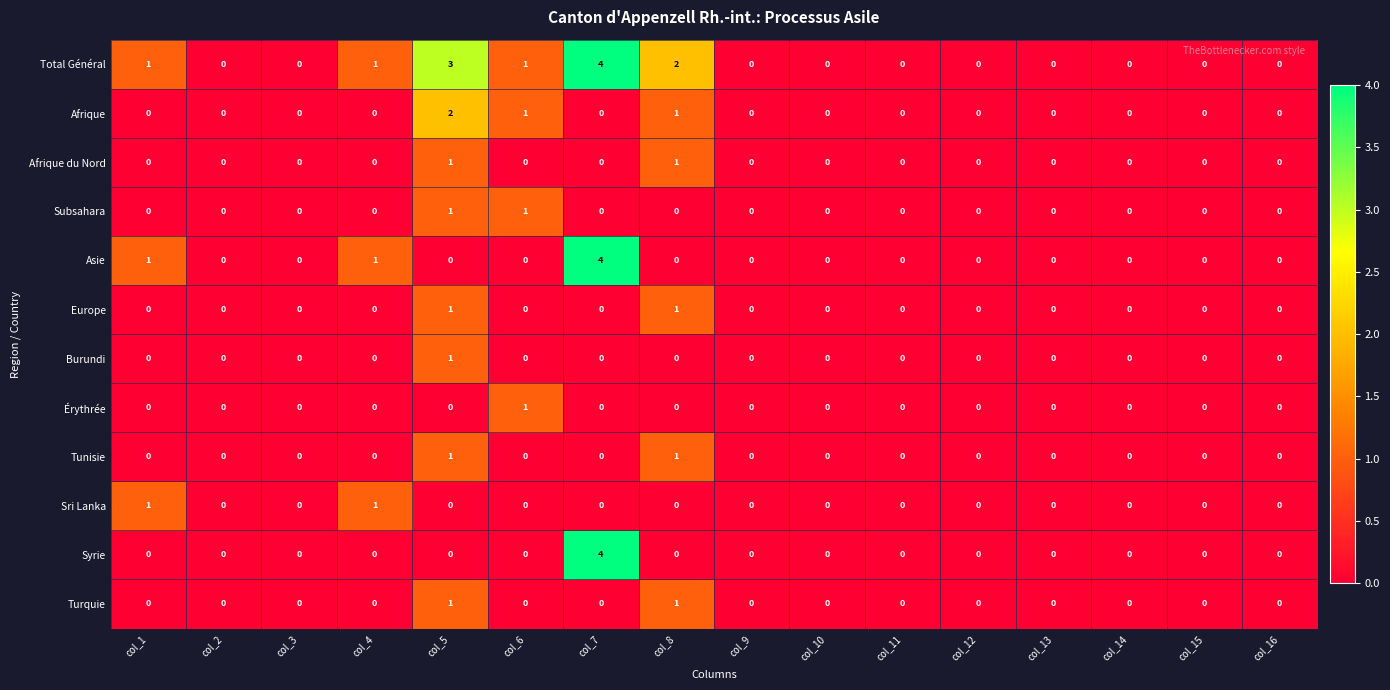

How many Afrique values are between 0 and 1?

15